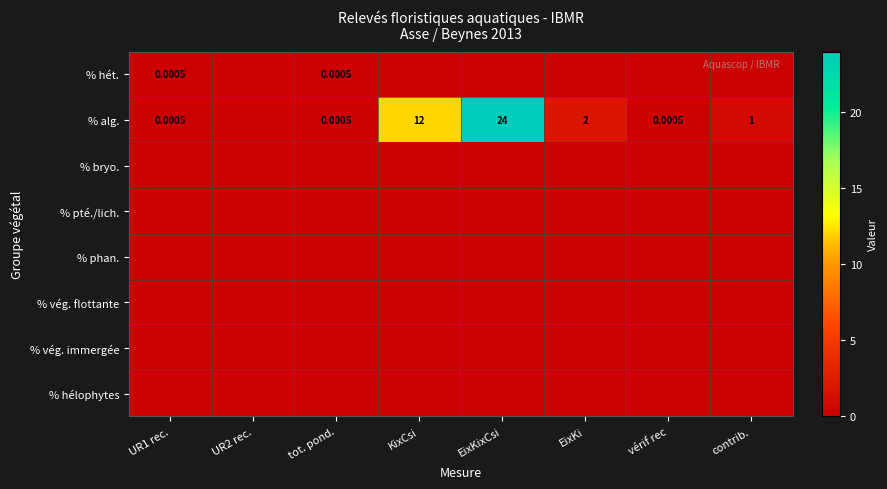

Which category has the highest value in the % hét. series?

UR1 rec.